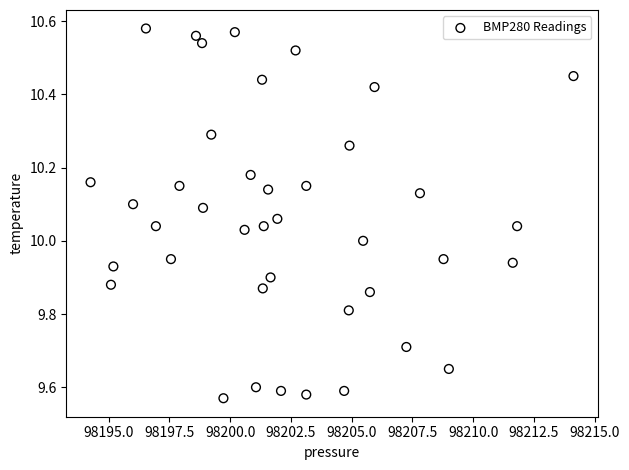

What is the range of X values (max minus min)?

19.9